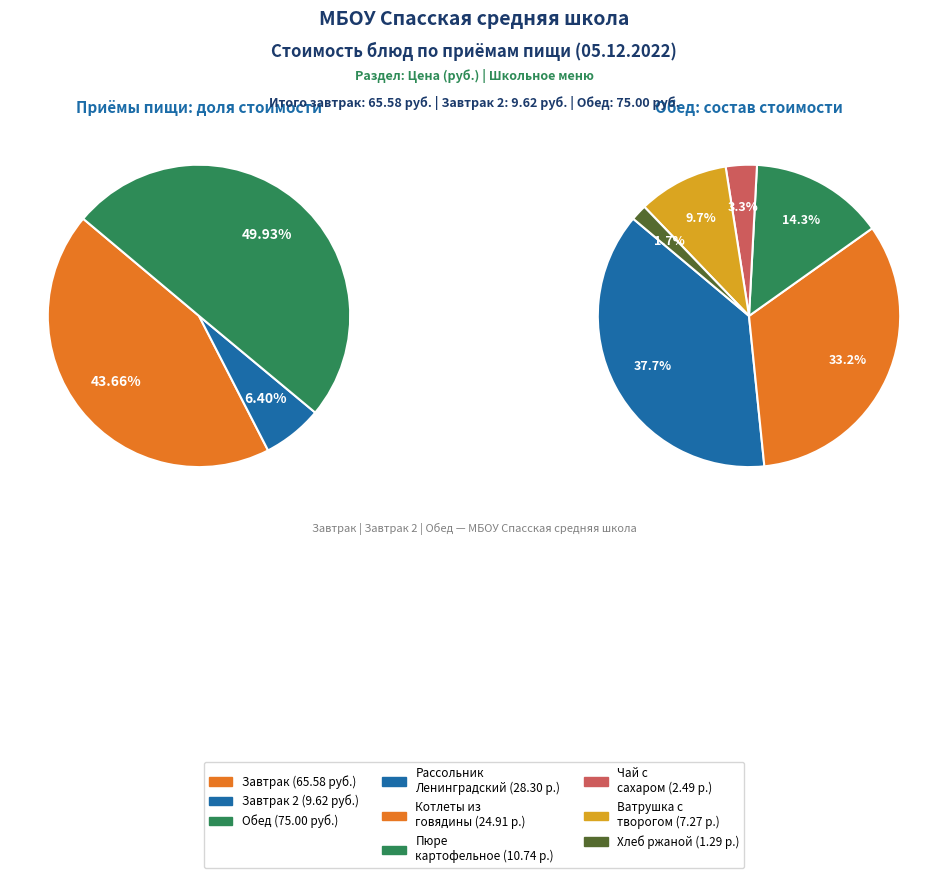

Is there any slice that represents more than half of the pie?

No